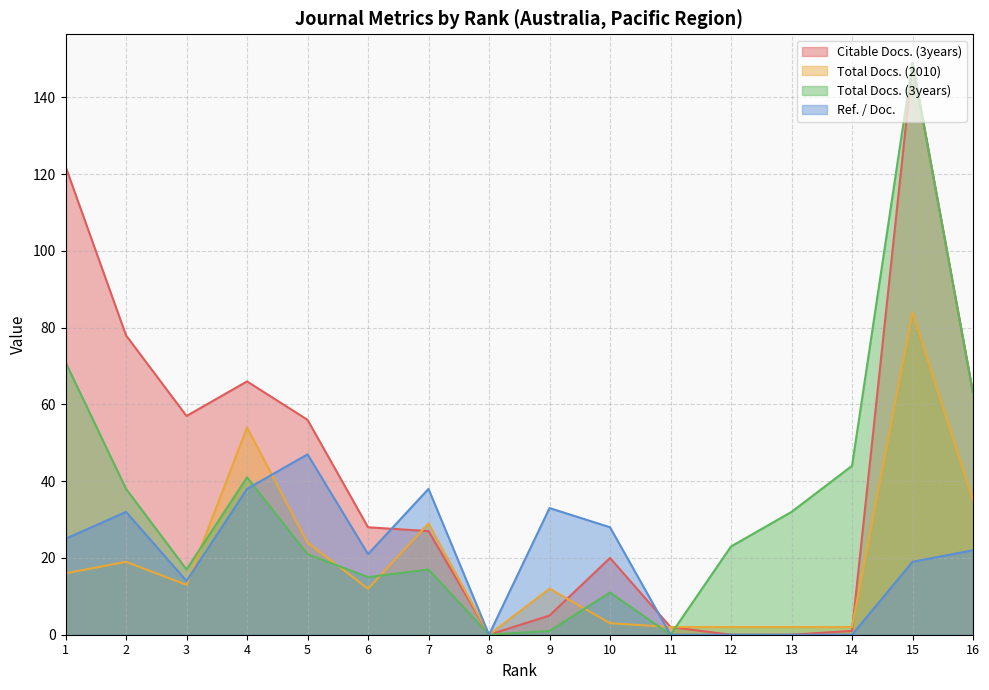

Does the chart display data point markers on the line(s)?

No